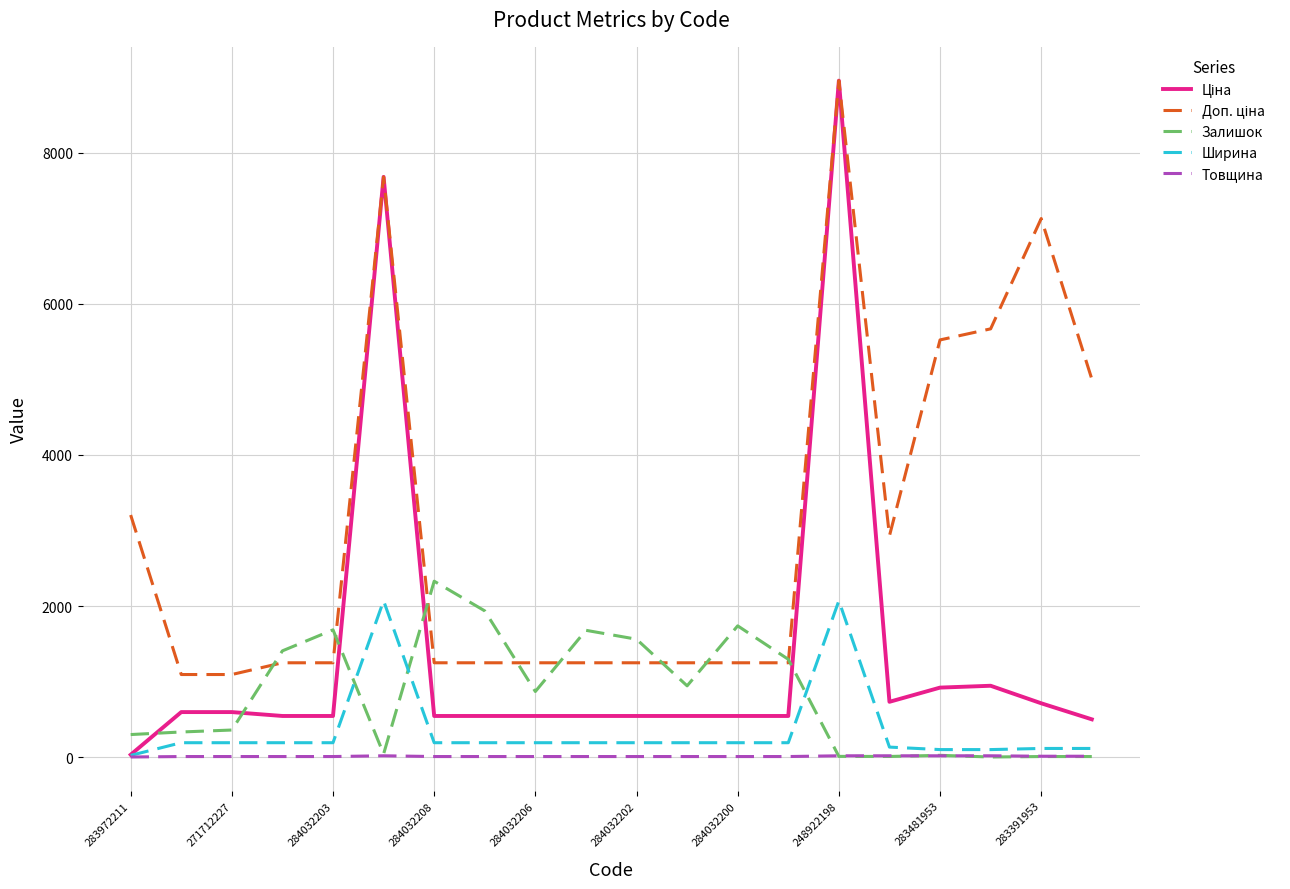

True or false: Ширина has more than 0 points higher than both neighbors.

True